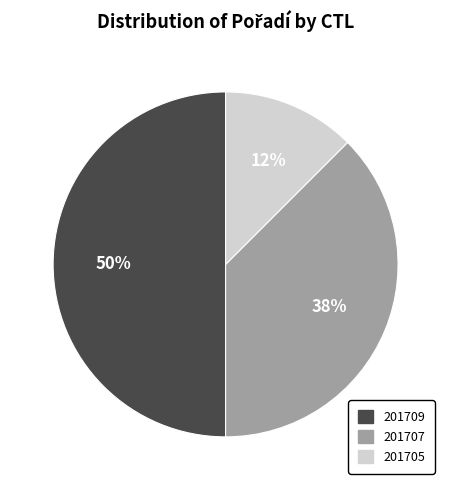

Approximately how many times larger is the value at 201709 compared to 201707?

1.3